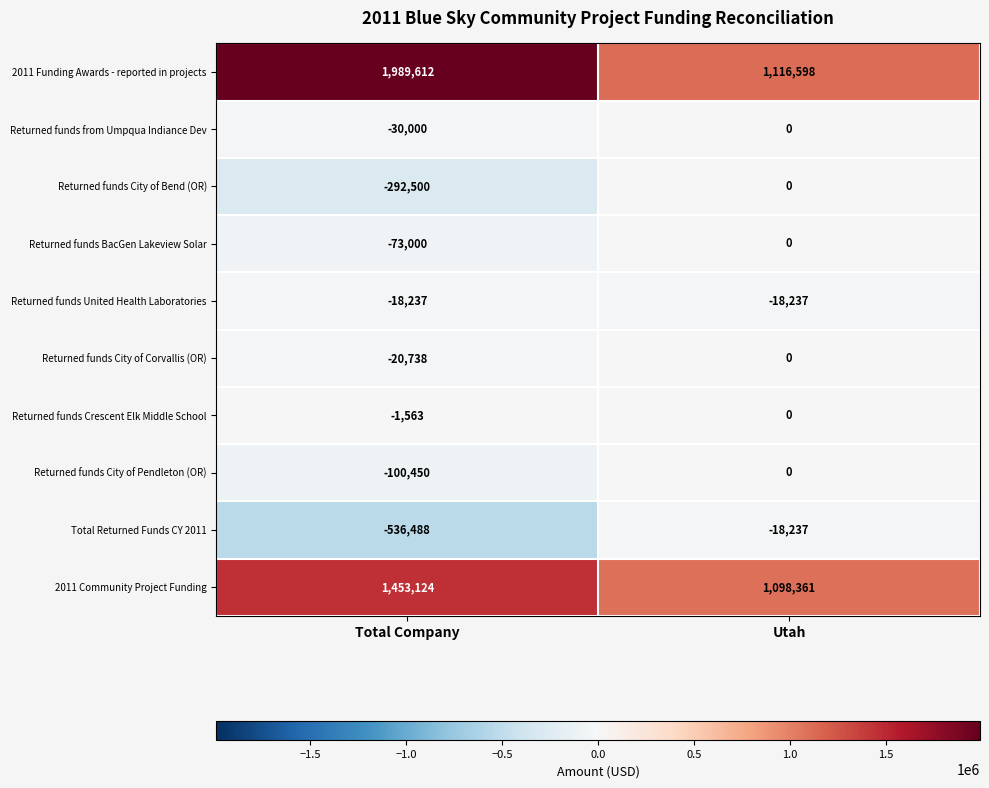

Rank the categories by Returned funds Crescent Elk Middle School value from highest to lowest.

Utah, Total Company